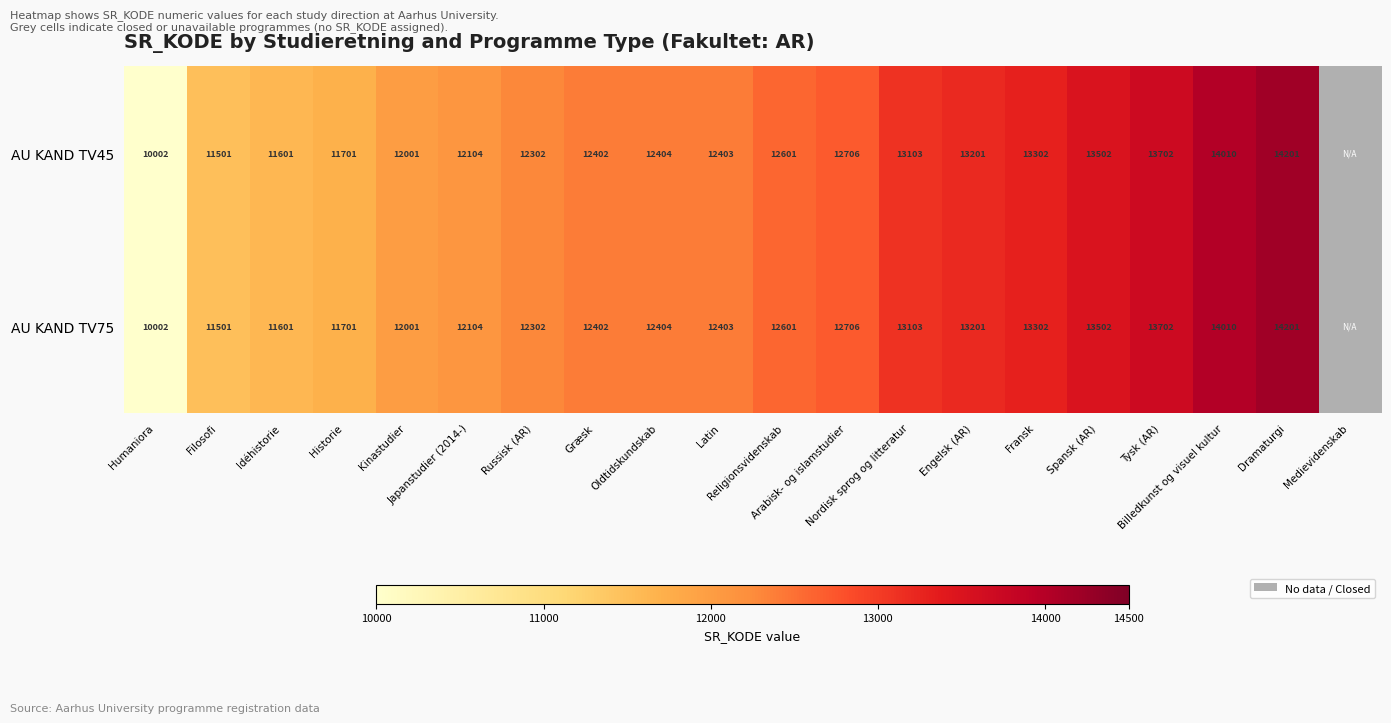

What is the maximum value shown in the chart?

14201.0